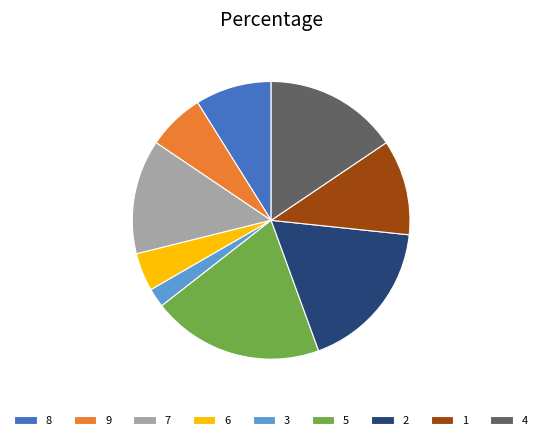

Do 2 and 5 together represent more than half of the pie?

No